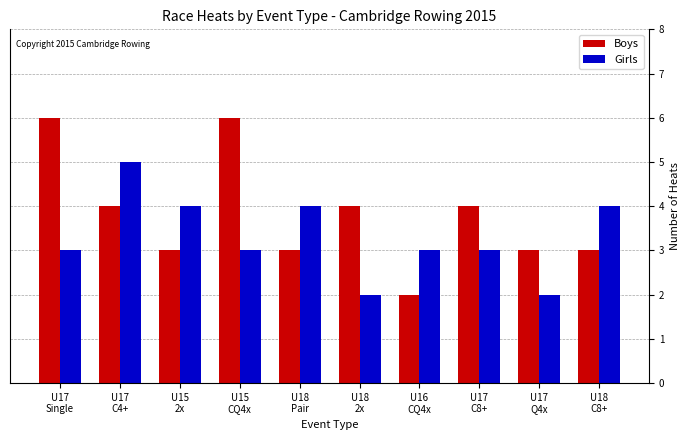

How many values in the Boys series are below 4?

5